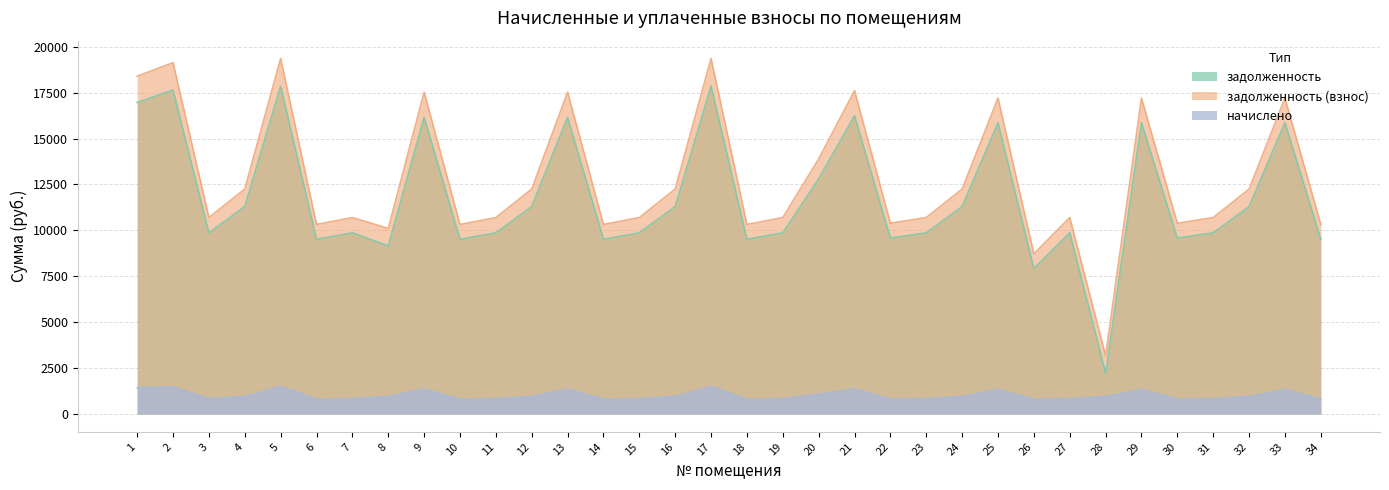

What is the difference between the highest and lowest values at 12?

11297.4